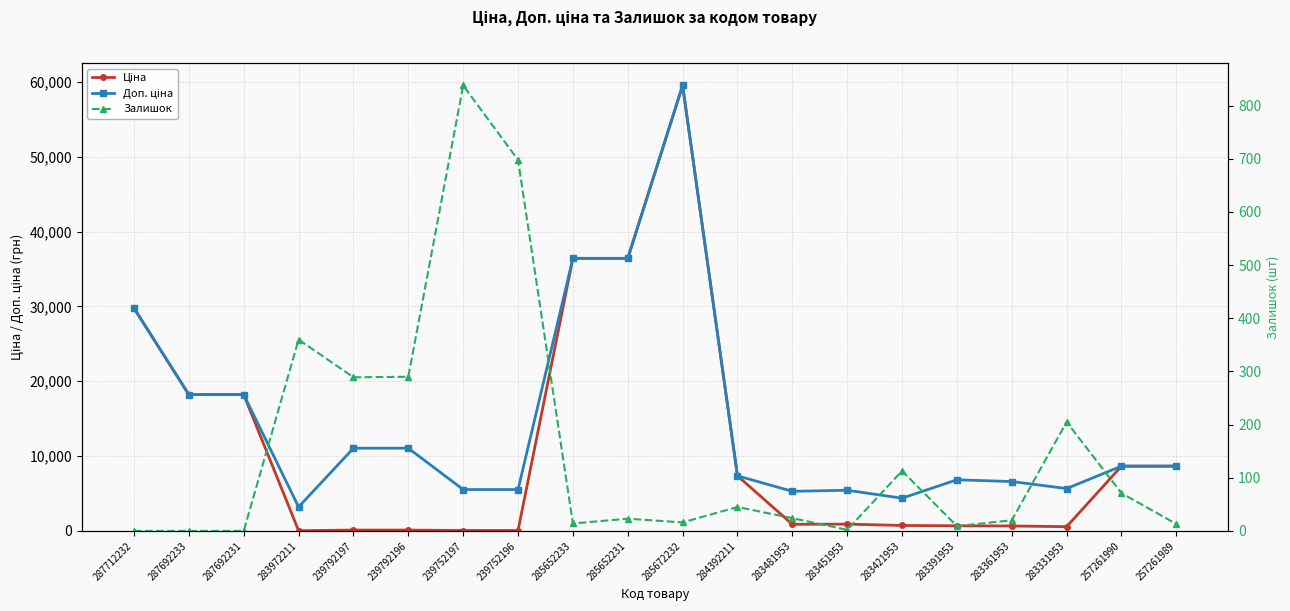

At how many categories does at least one series exceed 18182?

6